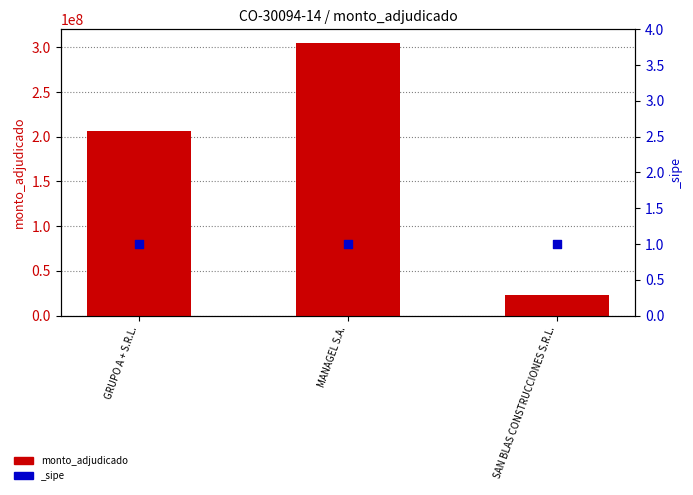

Approximately how many times larger is the value at MANAGEL S.A. compared to SAN BLAS CONSTRUCCIONES S.R.L.?

13.6